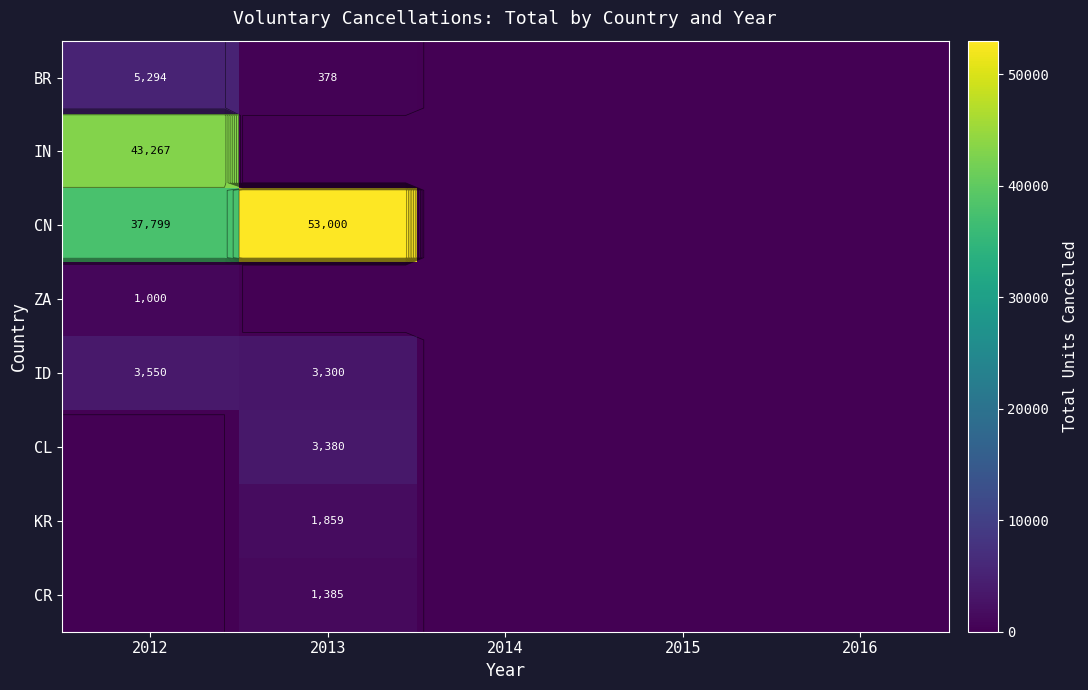

How many data points in ID are above 0?

2